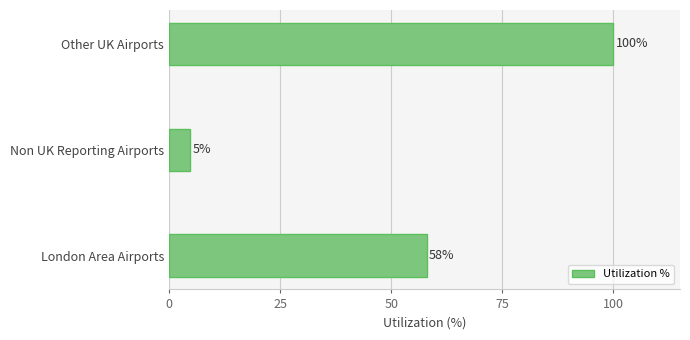

The chart shows a value of 102.7 at London Area Airports. True or false?

False